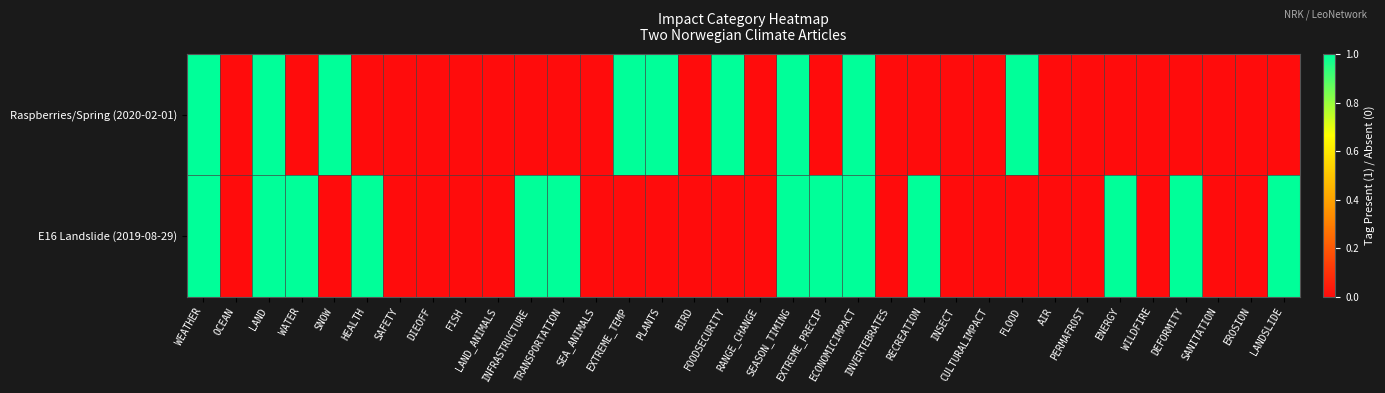

Which category has the highest value across all series?

WEATHER